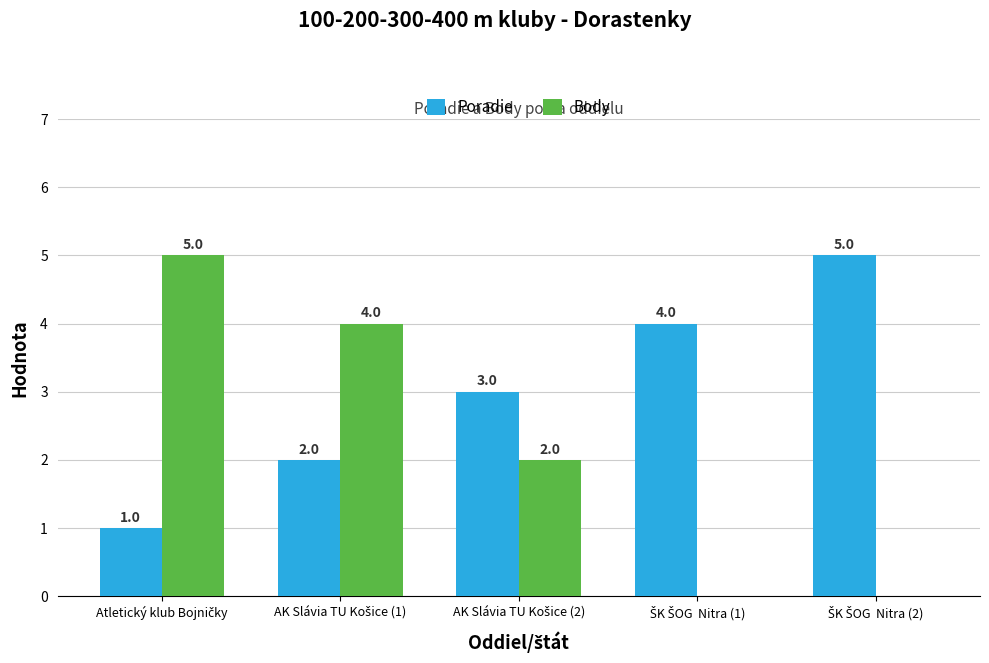

Which series has the largest total across all categories?

Poradie